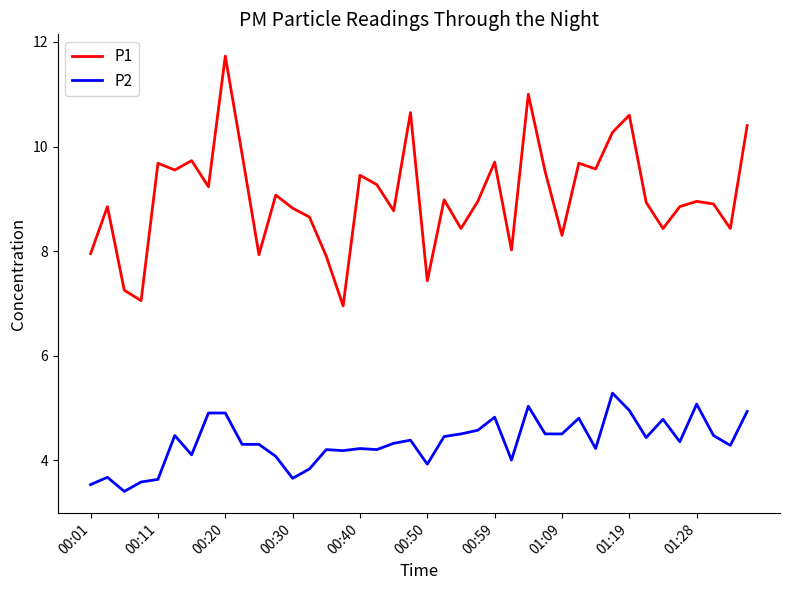

Which series has the largest total across all categories?

P1